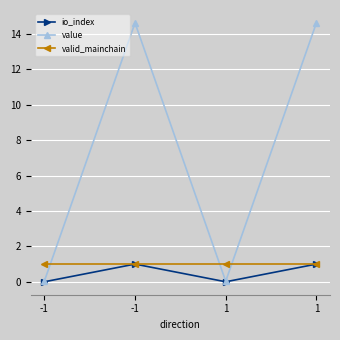

Is it true that valid_mainchain equals 1.7 at -1?

False